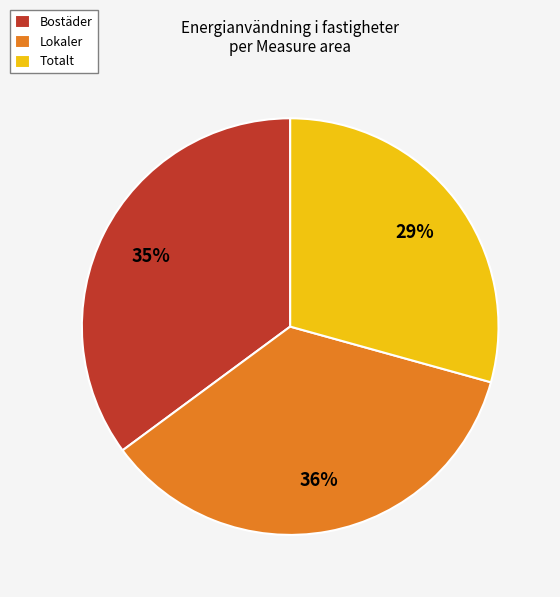

How many slices are in this pie chart?

3